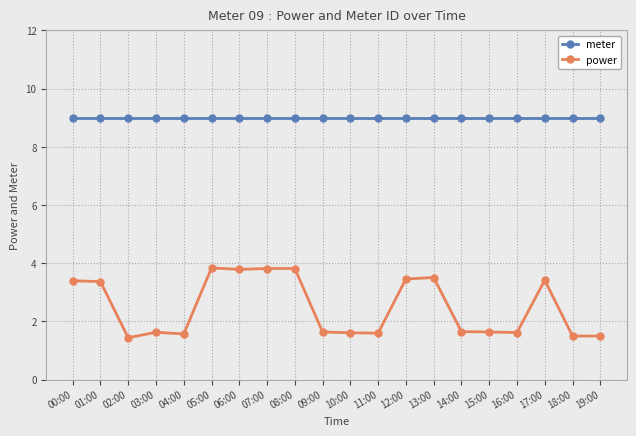

True or false: power has more than 1 points higher than both neighbors.

True